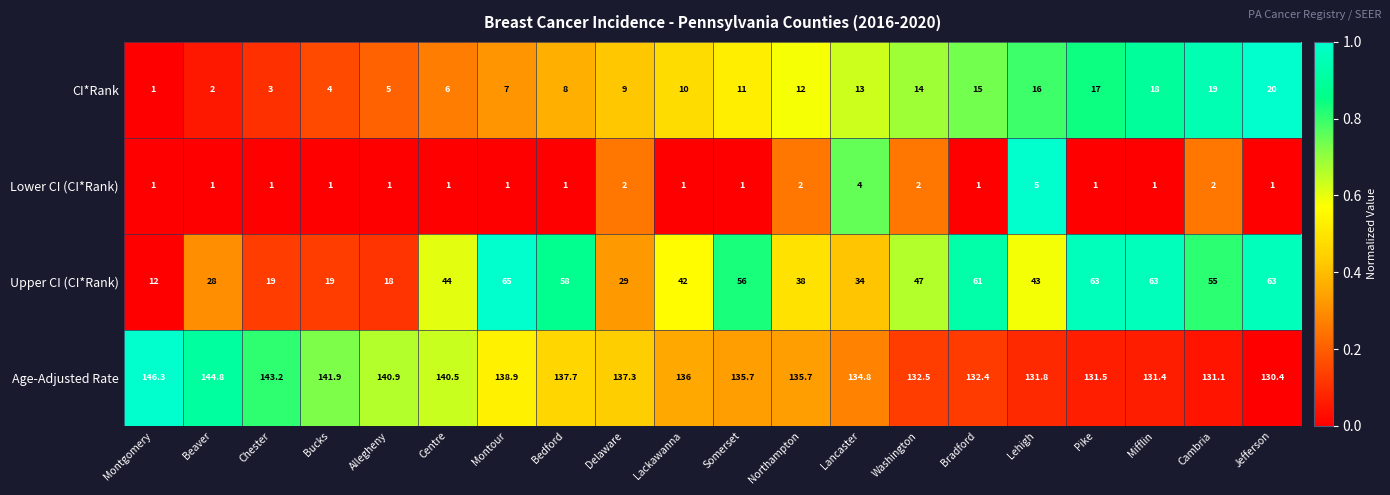

What is the highest value of the Age-Adjusted Rate series?

146.3